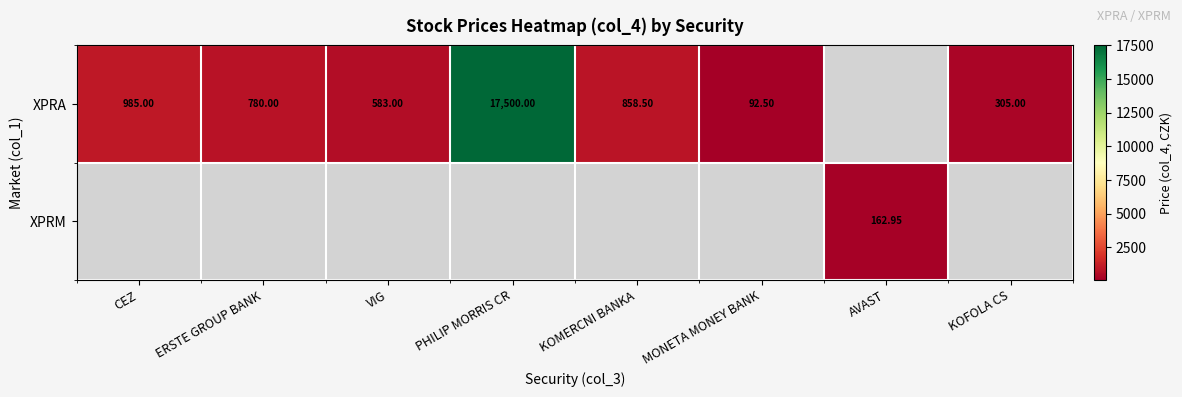

Between PHILIP MORRIS CR and VIG, which is larger?

PHILIP MORRIS CR